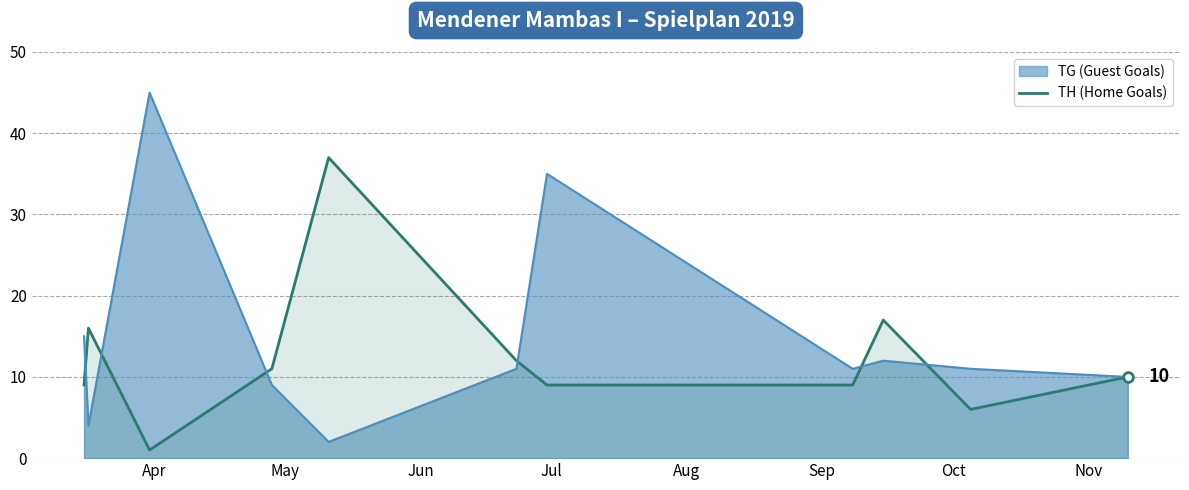

What is the maximum value shown in the chart?

45